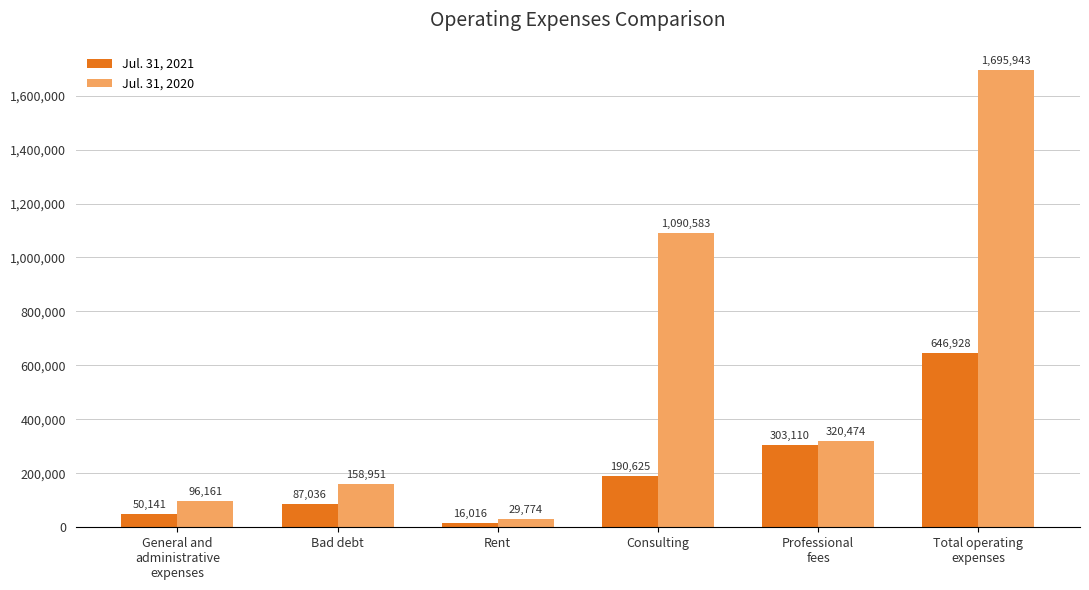

Reading left to right, list all the values displayed in this chart.

Jul. 31, 2021: 50141	87036	16016	190625	303110	646928
Jul. 31, 2020: 96161	158951	29774	1090583	320474	1695943